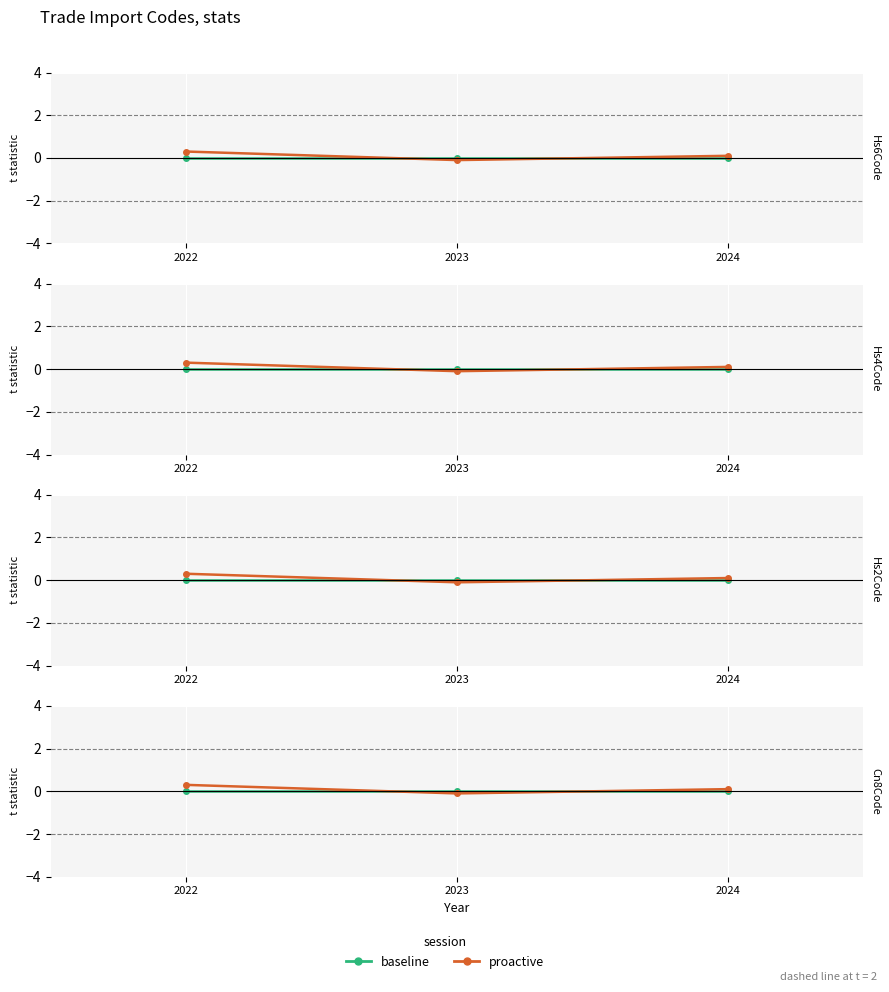

Rank the series by their average value, from highest to lowest.

proactive, baseline